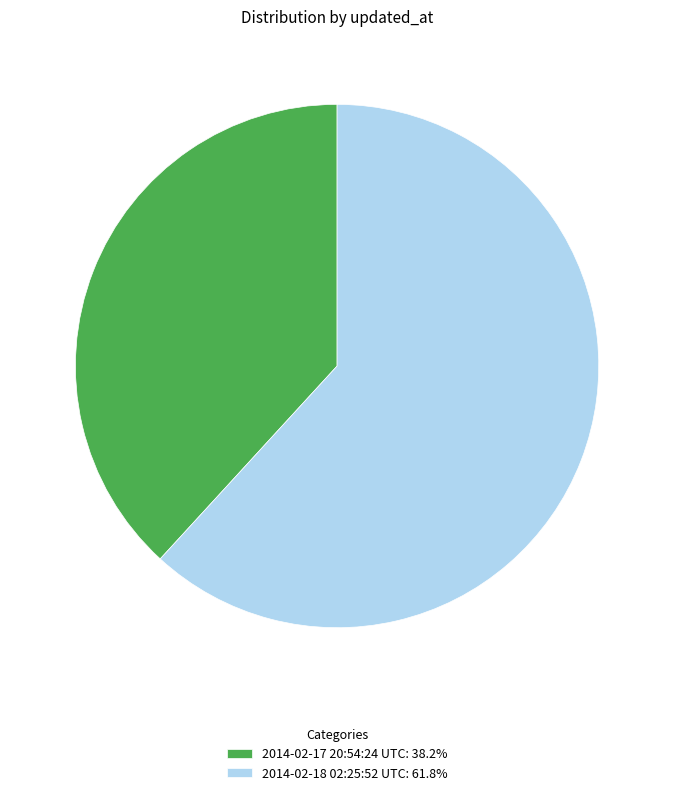

How many segments does this pie chart have?

2